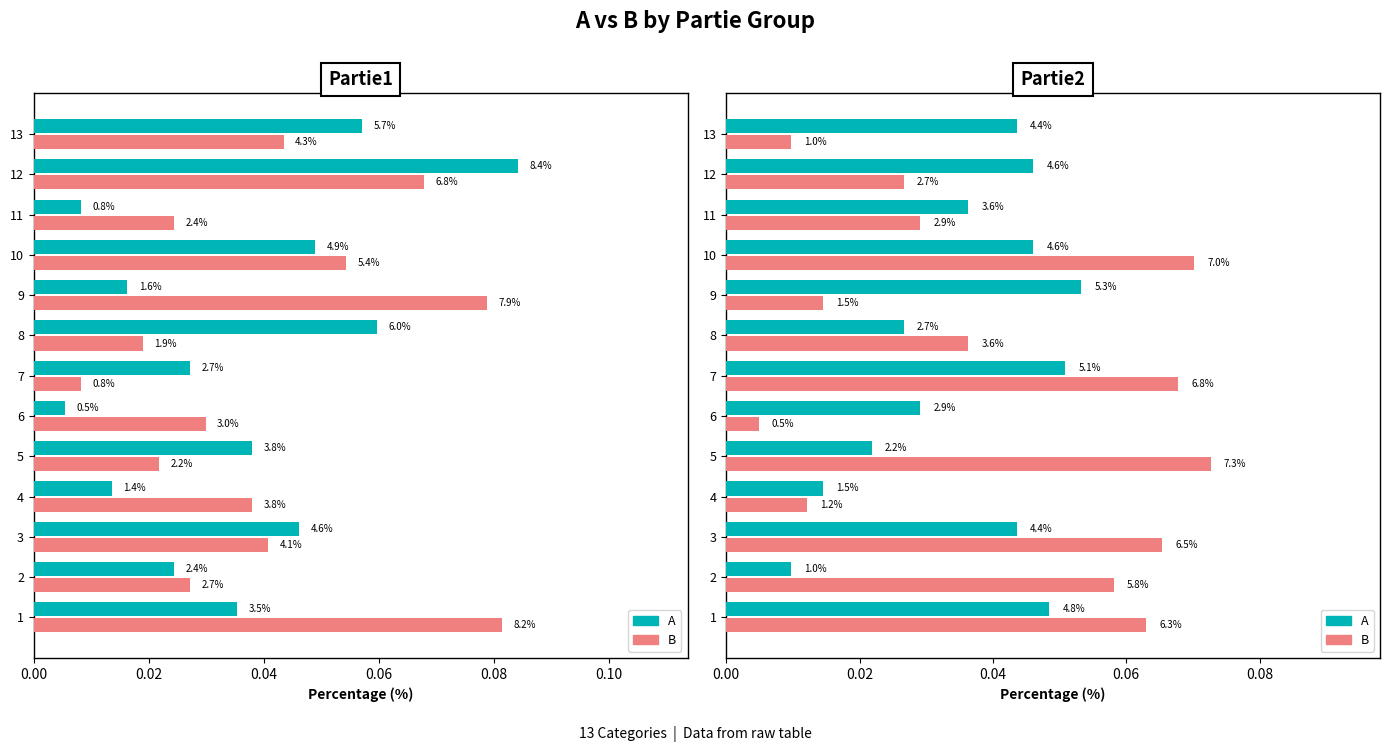

At how many categories does at least one series exceed 0?

13